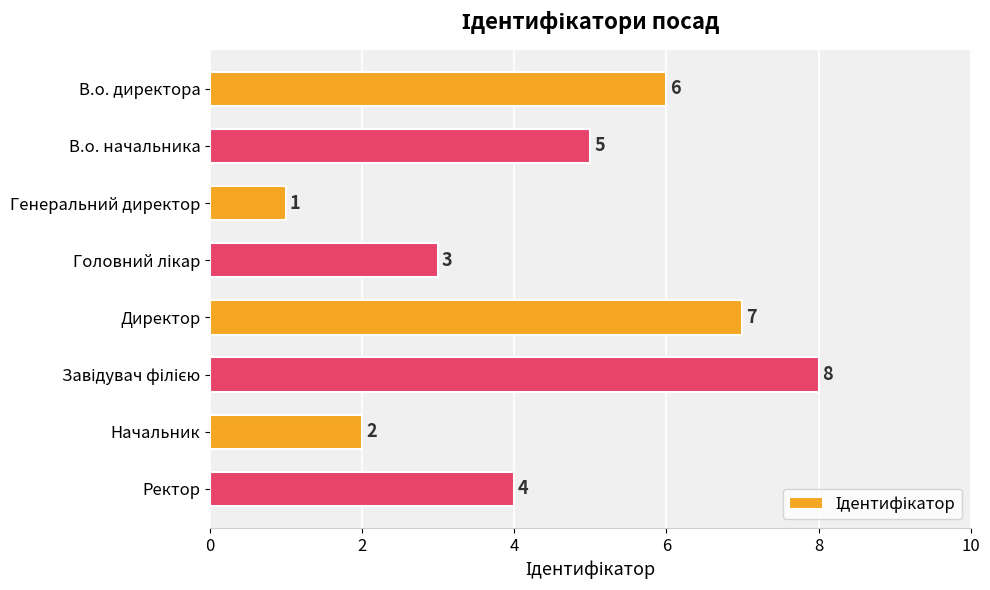

What is the sum of all values?

36